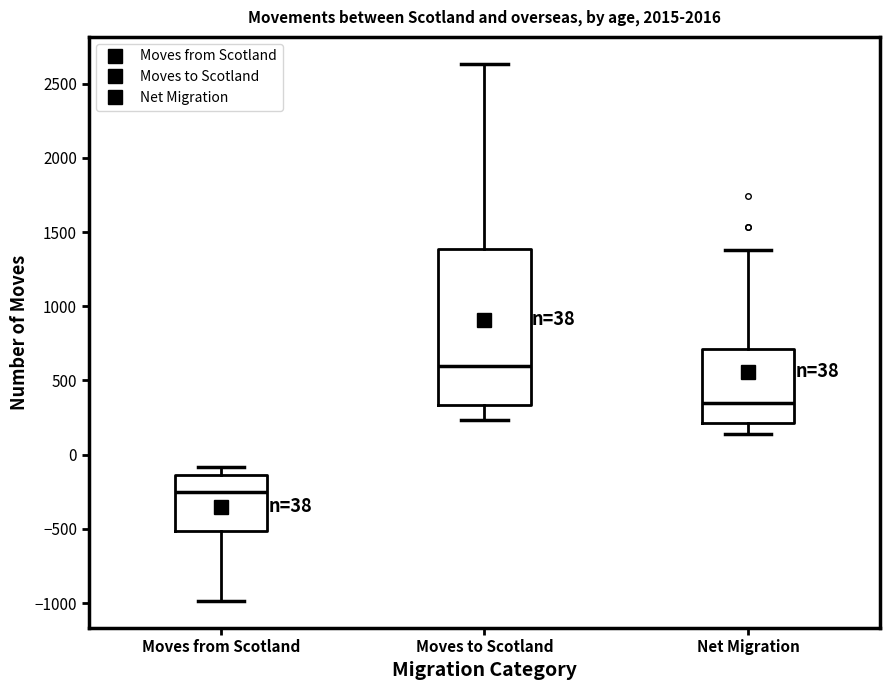

Comparing the boxes themselves (not the whiskers), which one is the tallest?

Moves to Scotland